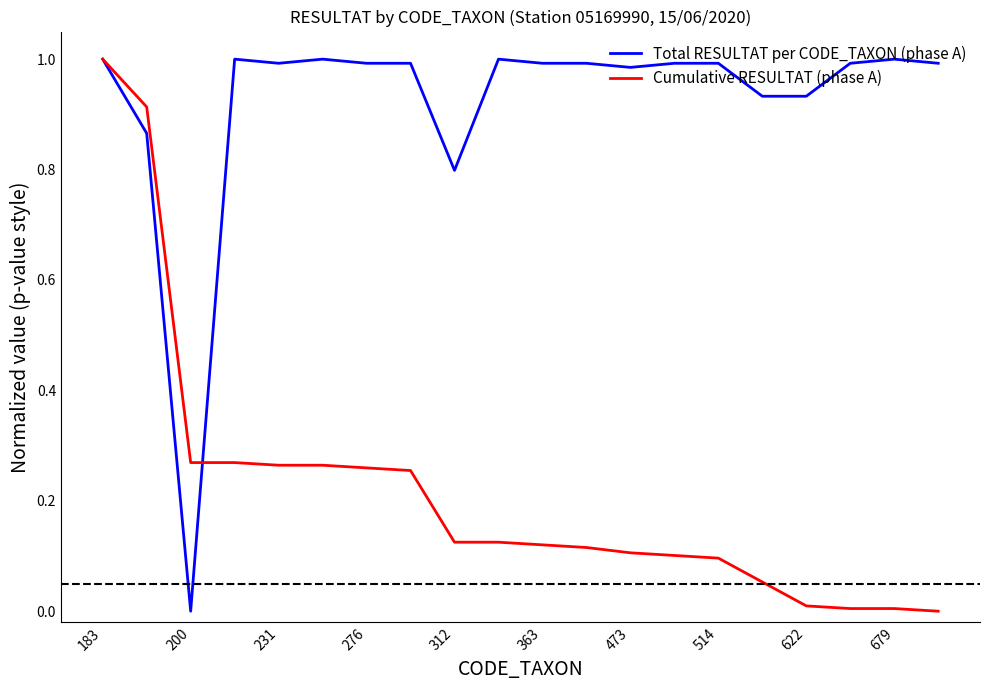

Rank the series by their average value, from lowest to highest.

Cumulative RESULTAT (phase A), Total RESULTAT per CODE_TAXON (phase A)